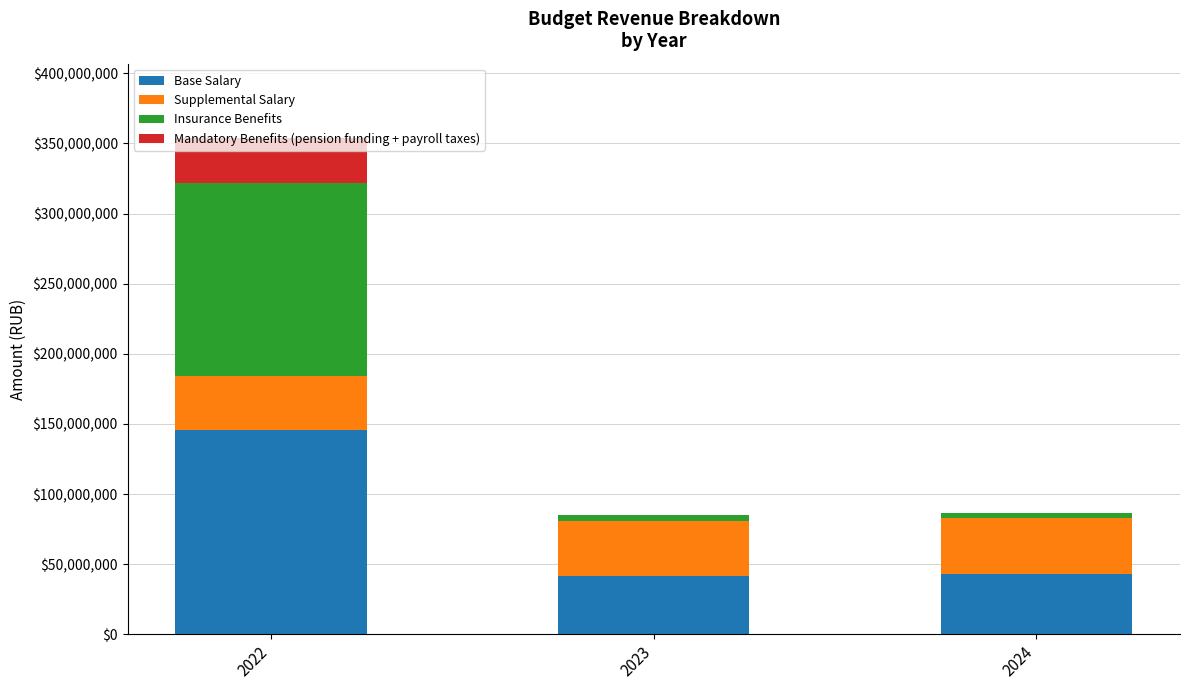

What is the total value across all series at 2024?

86713100.0